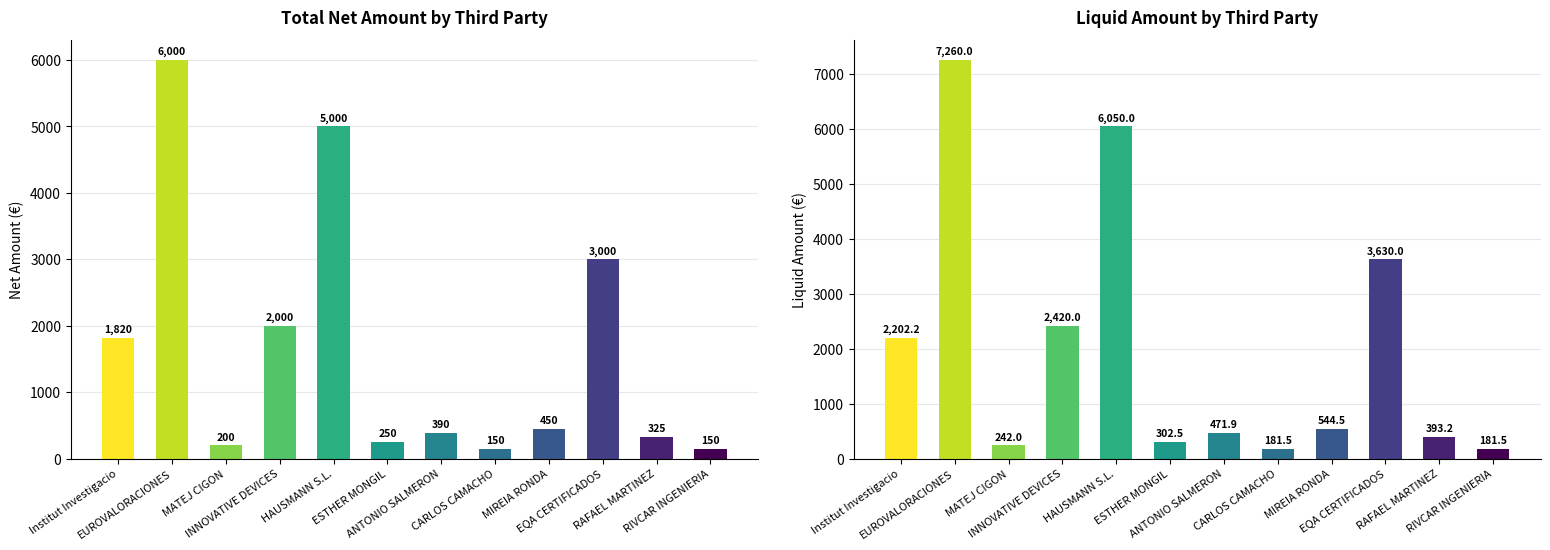

What is the average value of the Imp. liquido total series?

1989.9